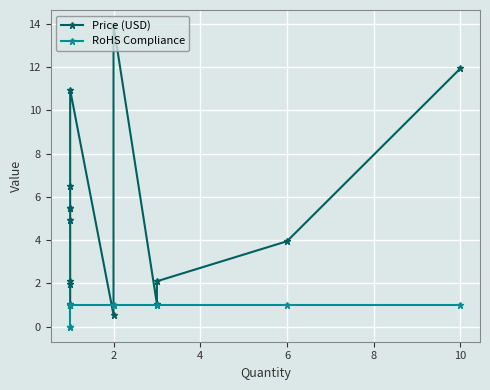

After their last crossing, which series has the higher values: Price (USD) or RoHS Compliance?

Price (USD)